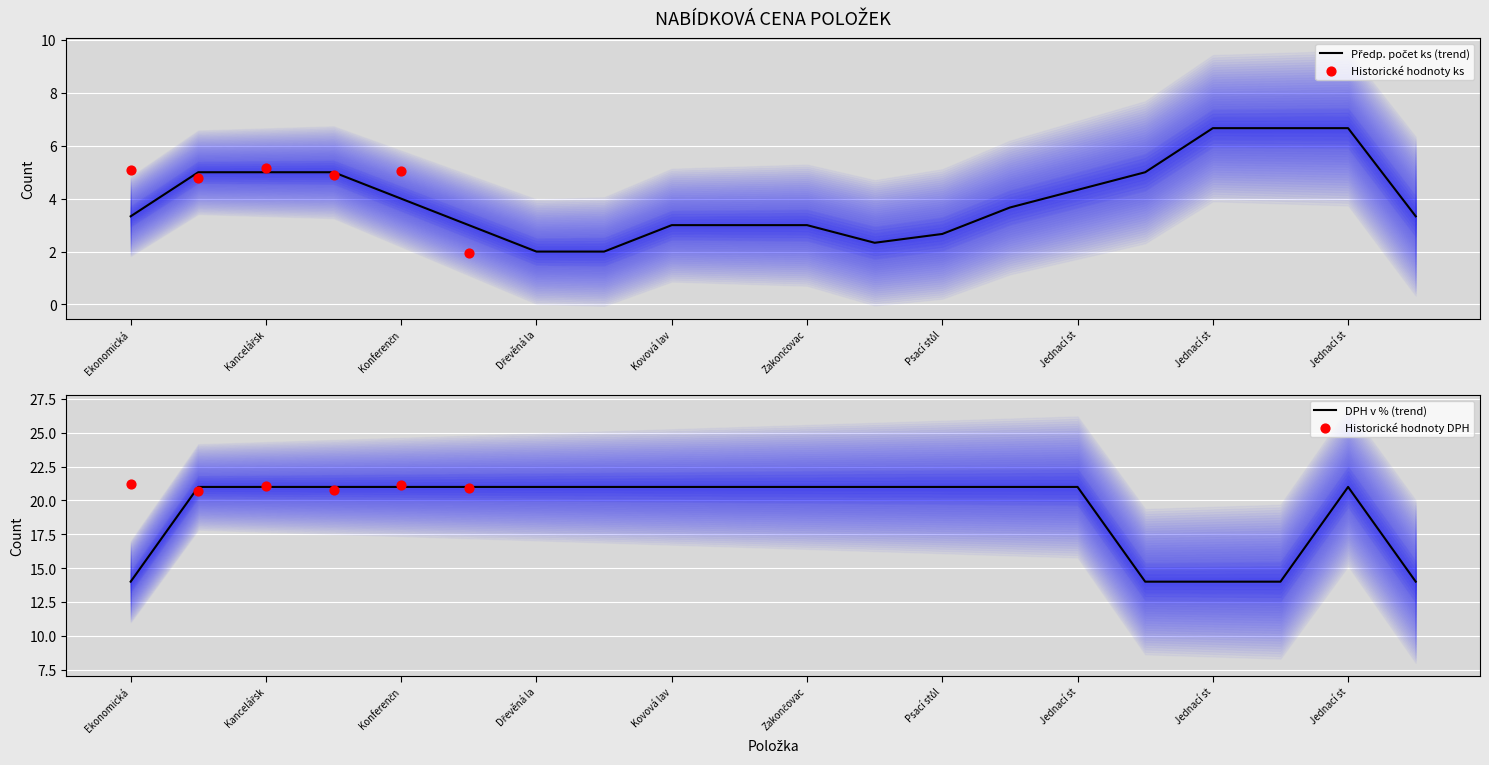

What is the total value across all series at Kancelářská židle I?

26